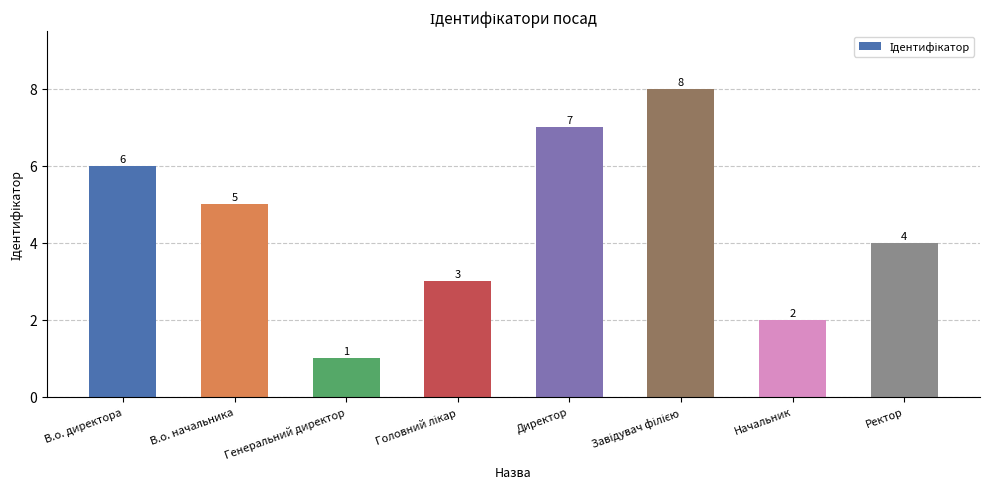

Read the value at Генеральний директор.

1